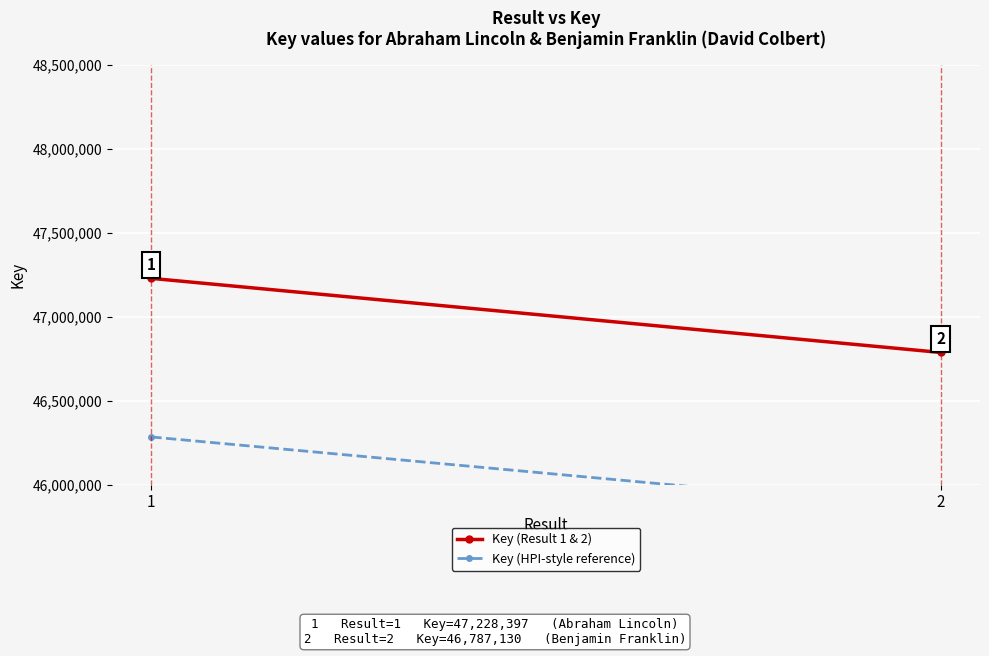

Reading left to right, transcribe all the data shown in this chart.

Key (Result 1 & 2): 1=47228397.0	2=46787130.0
Key (HPI-style reference): 1=46283829.1	2=45851387.4